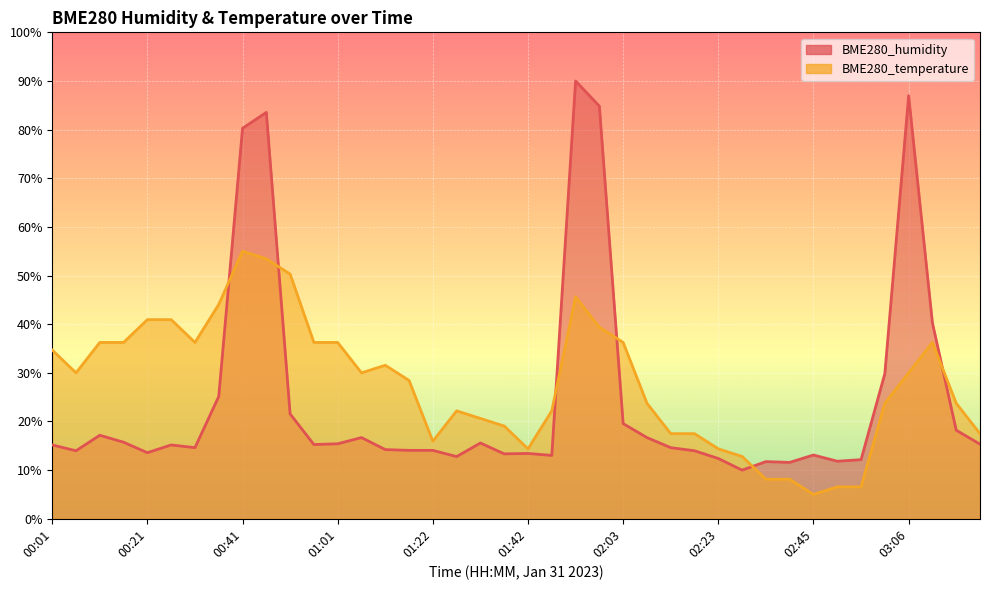

Reading left to right, what are all the values shown in this chart?

BME280_humidity: 00:01=15.2	00:06=14.0	00:11=17.2	00:16=15.7	00:21=13.6	00:26=15.2	00:31=14.6	00:36=25.1	00:41=80.3	00:46=83.5	00:51=21.6	00:56=15.3	01:01=15.4	01:06=16.7	01:11=14.2	01:17=14.1	01:22=14.1	01:27=12.8	01:32=15.6	01:37=13.3	01:42=13.4	01:47=13.0	01:53=90.0	01:58=84.8	02:03=19.6	02:08=16.7	02:13=14.6	02:18=14.0	02:23=12.4	02:29=10.0	02:34=11.8	02:40=11.6	02:45=13.1	02:50=11.8	02:56=12.2	03:01=29.8	03:06=87.0	03:11=40.3	03:17=18.2	03:22=15.3
BME280_temperature: 00:01=34.7	00:06=30.0	00:11=36.2	00:16=36.2	00:21=40.9	00:26=40.9	00:31=36.2	00:36=44.1	00:41=55.0	00:46=53.4	00:51=50.3	00:56=36.2	01:01=36.2	01:06=30.0	01:11=31.6	01:17=28.4	01:22=15.9	01:27=22.2	01:32=20.6	01:37=19.1	01:42=14.4	01:47=22.2	01:53=45.6	01:58=39.4	02:03=36.2	02:08=23.7	02:13=17.5	02:18=17.5	02:23=14.4	02:29=12.8	02:34=8.1	02:40=8.1	02:45=5.0	02:50=6.6	02:56=6.6	03:01=23.7	03:06=30.0	03:11=36.2	03:17=23.7	03:22=17.5